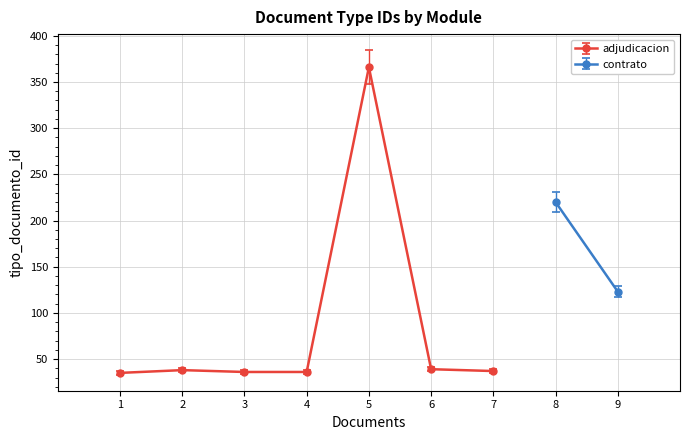

Where is the first local maximum?

2